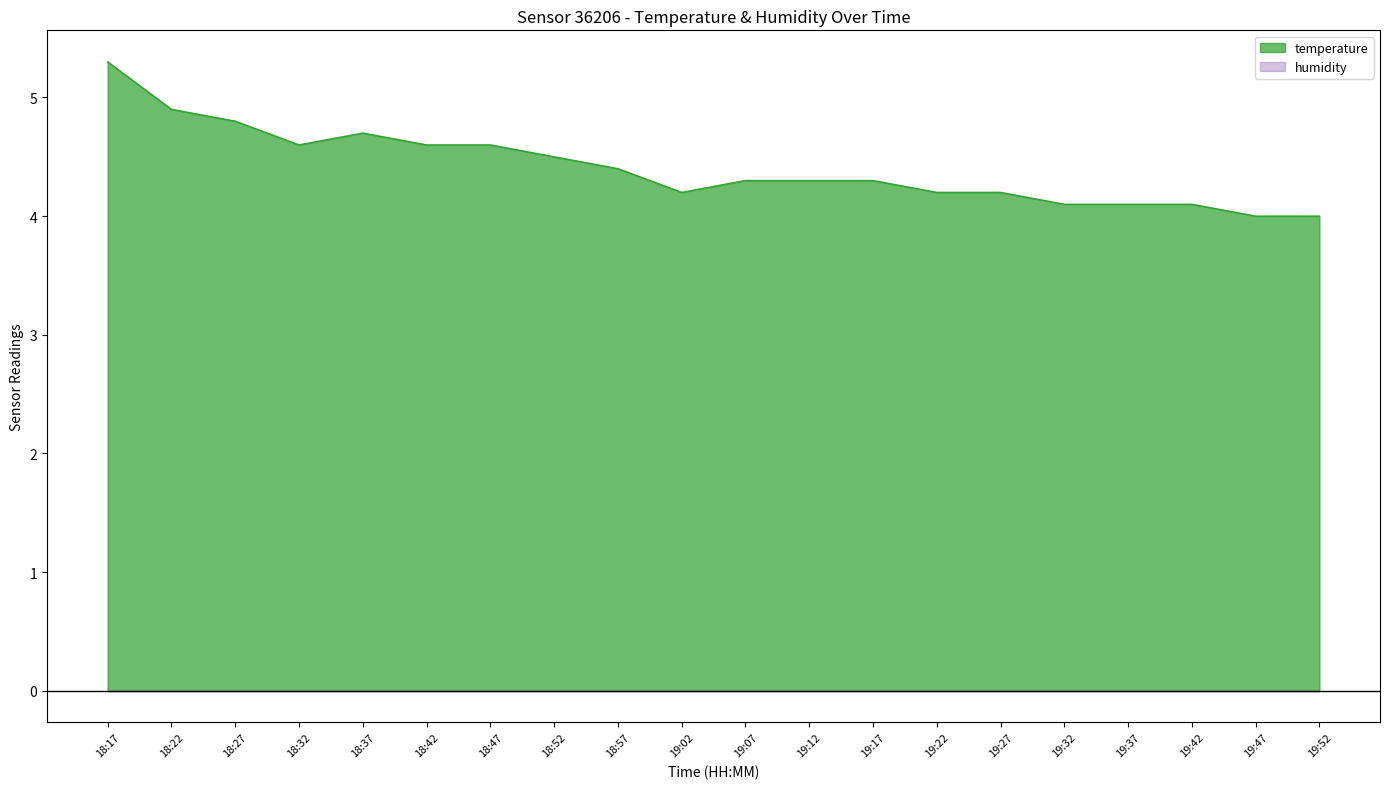

Reading left to right, what are all the values shown in this chart?

5.3	4.9	4.8	4.6	4.7	4.6	4.6	4.5	4.4	4.2	4.3	4.3	4.3	4.2	4.2	4.1	4.1	4.1	4.0	4.0